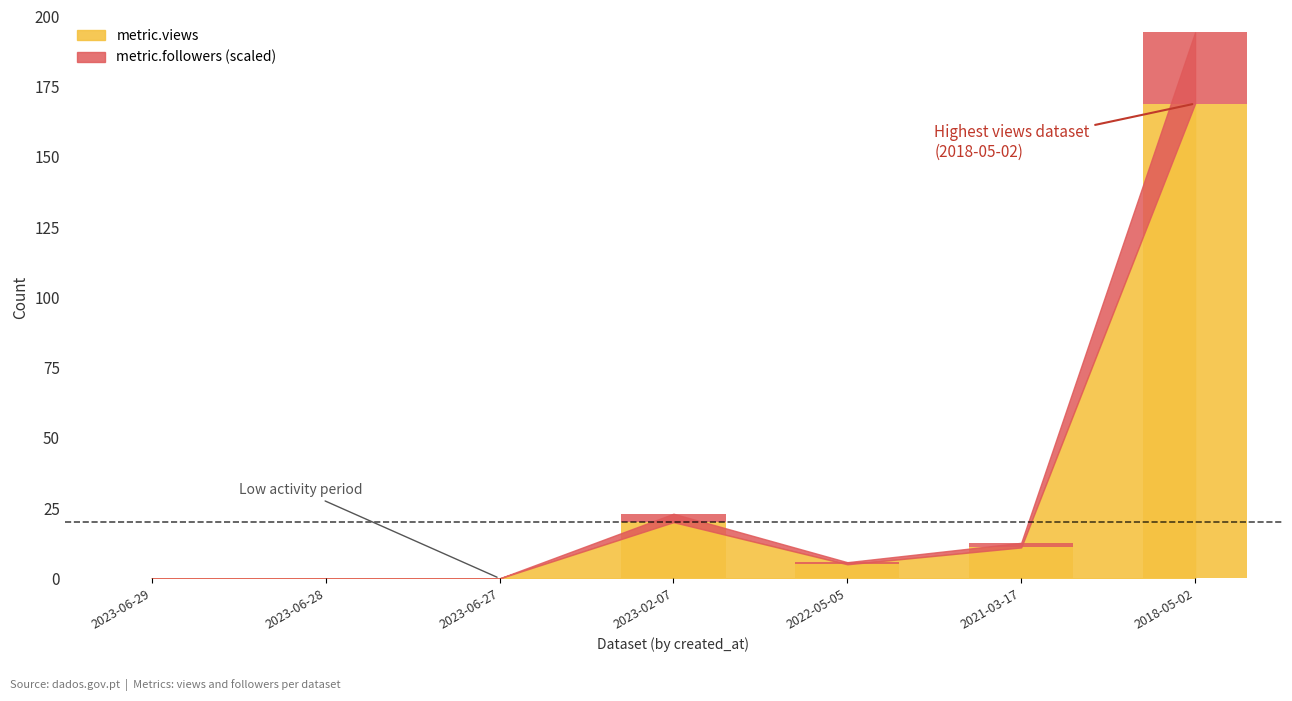

Between 2021-03-17 and 2022-05-05, which is larger?

2021-03-17